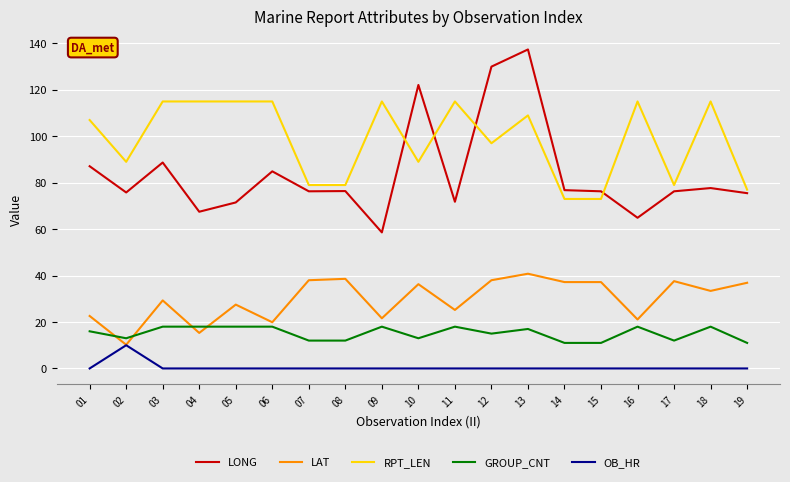

Which label corresponds to the largest value in the chart?

13